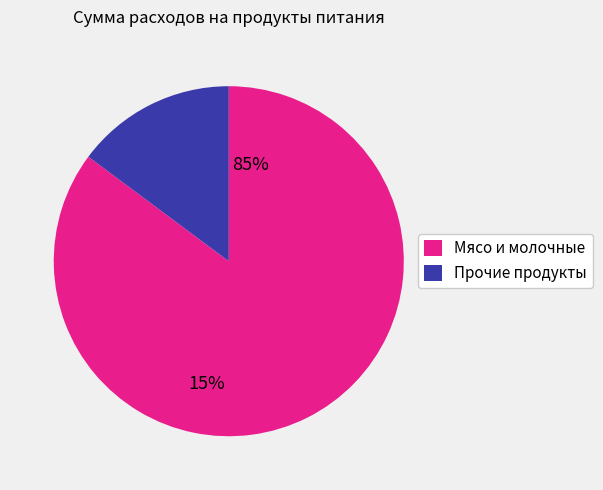

Which has a higher value, Прочие продукты or Мясо и молочные?

Мясо и молочные